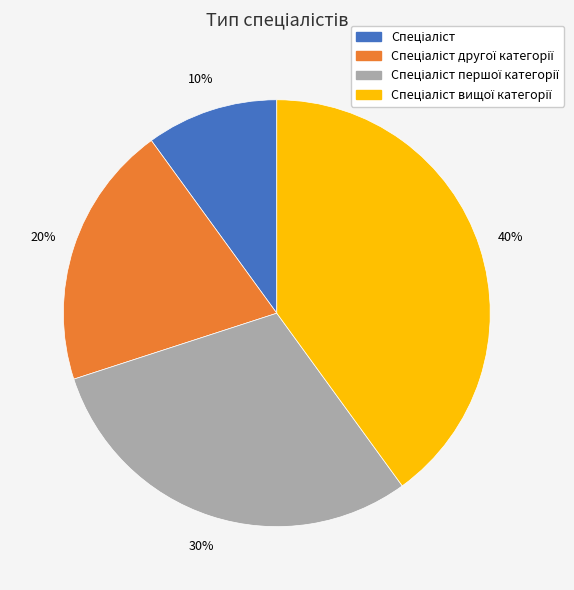

Is there any slice that represents more than half of the pie?

No